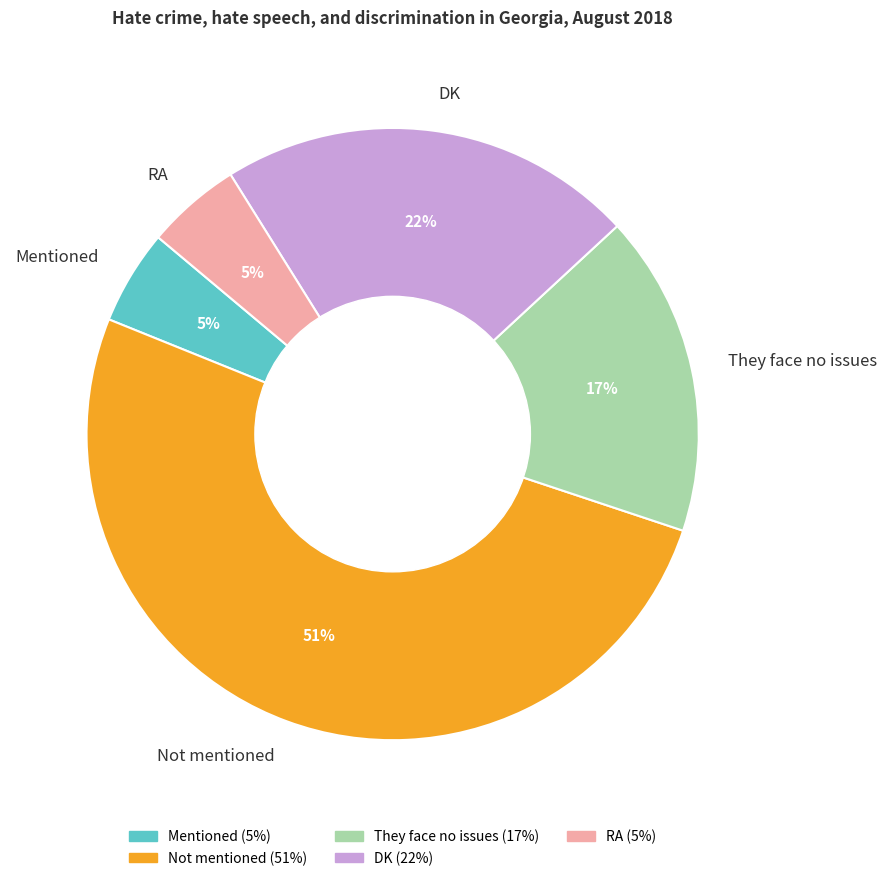

Do RA and DK together represent more than half of the pie?

No